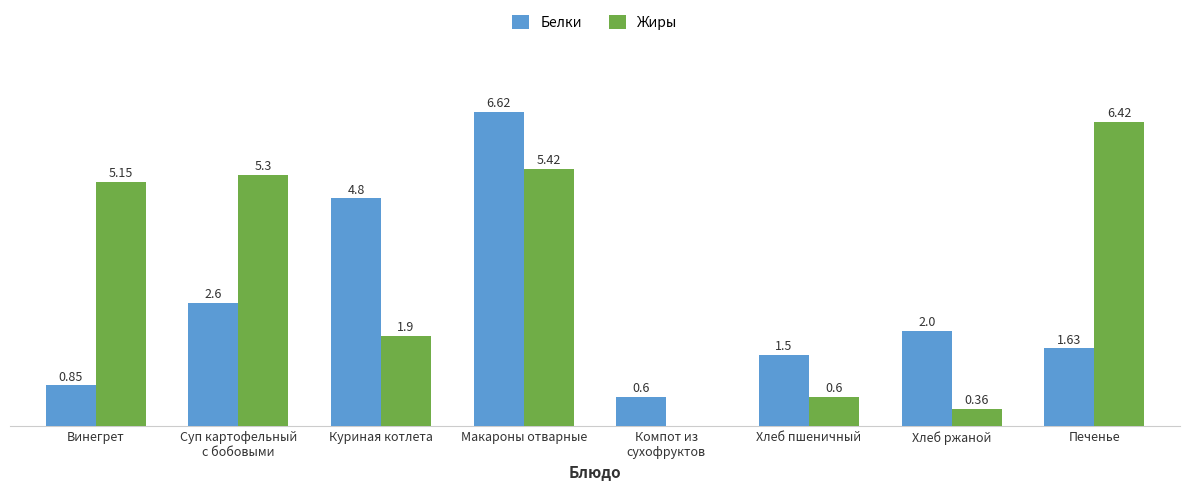

At which category is the sum across all series the highest?

Макароны отварные